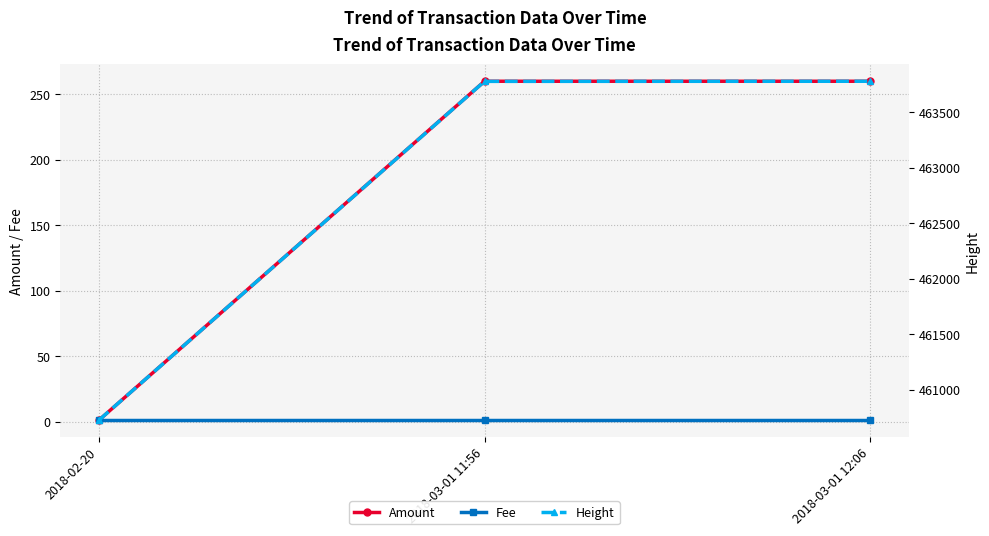

Which has a higher value, 2018-02-20 or 2018-03-01 11:56?

2018-03-01 11:56